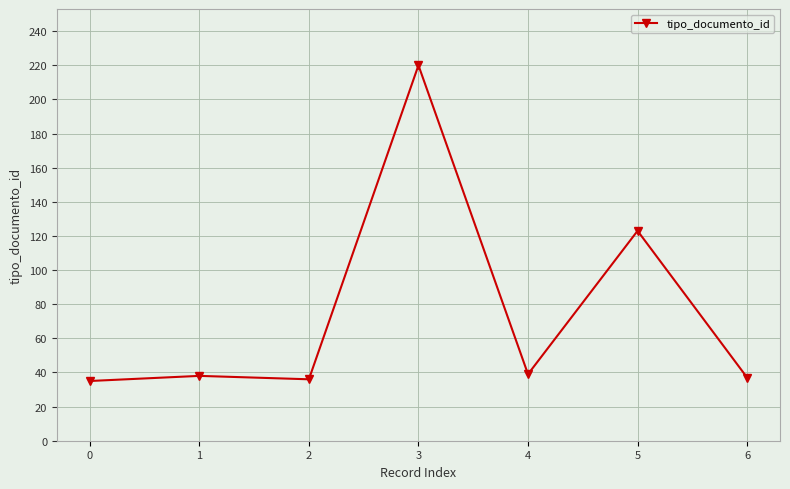

Approximately how many times larger is the value at 1 compared to 3?

0.2